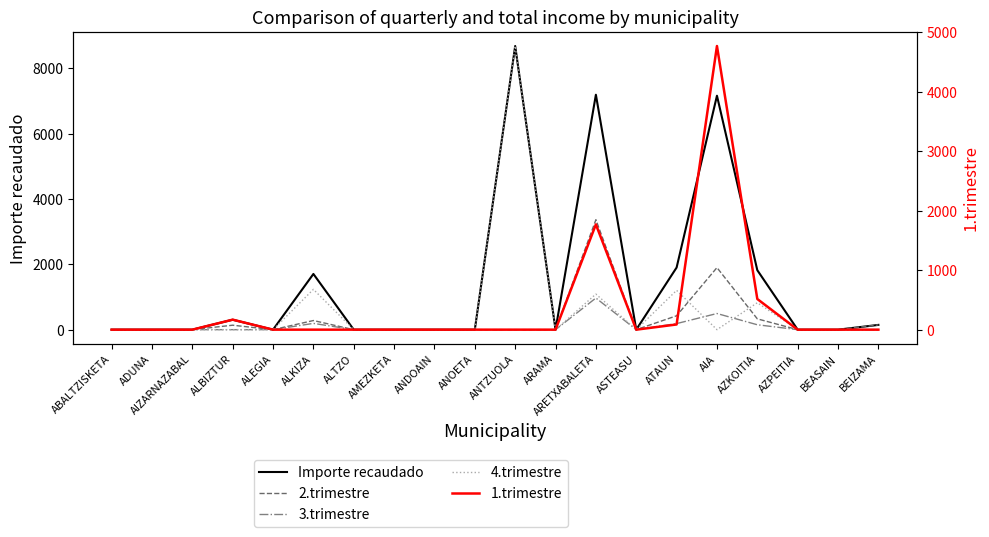

True or false: 4.trimestre has a value of 0.0 at AZPEITIA.

True